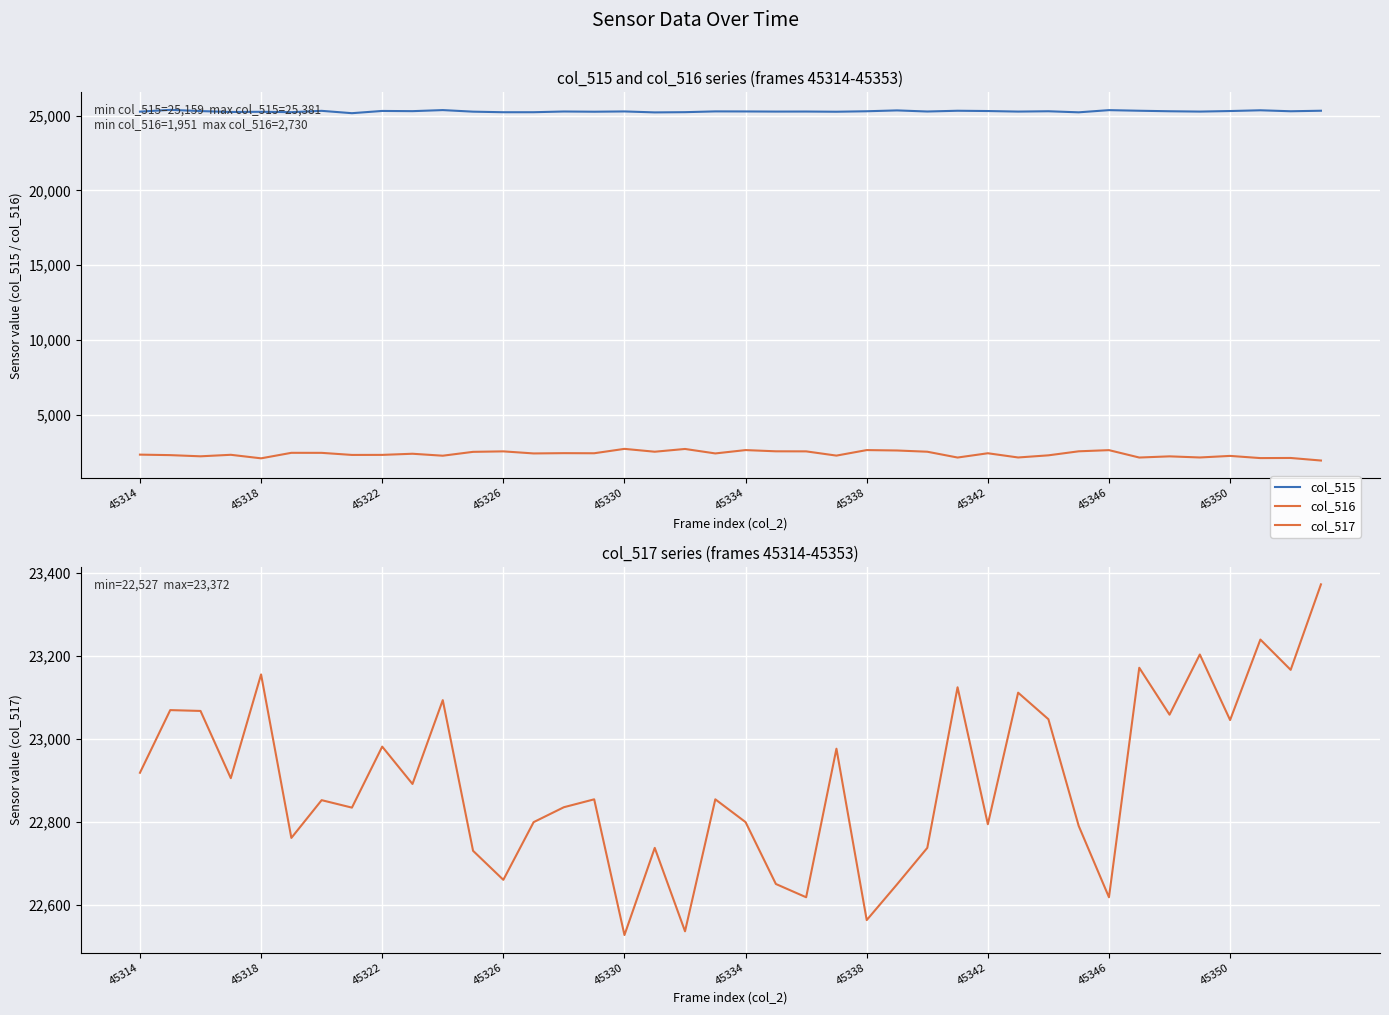

At how many categories does at least one series exceed 4274?

40